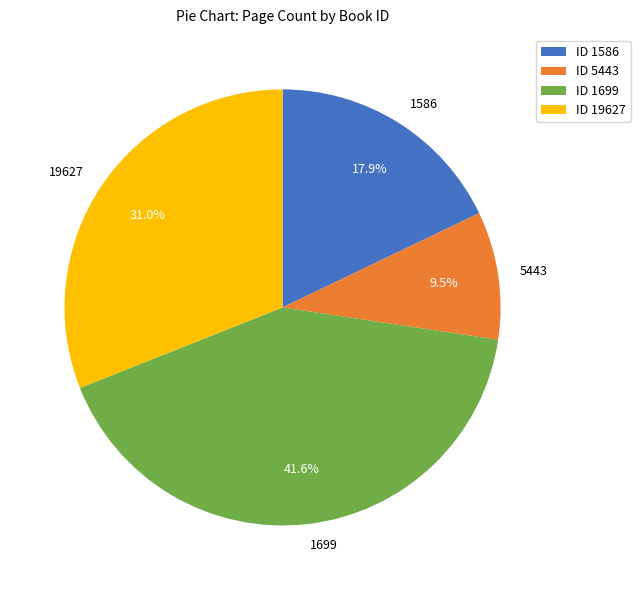

How many segments does this pie chart have?

4